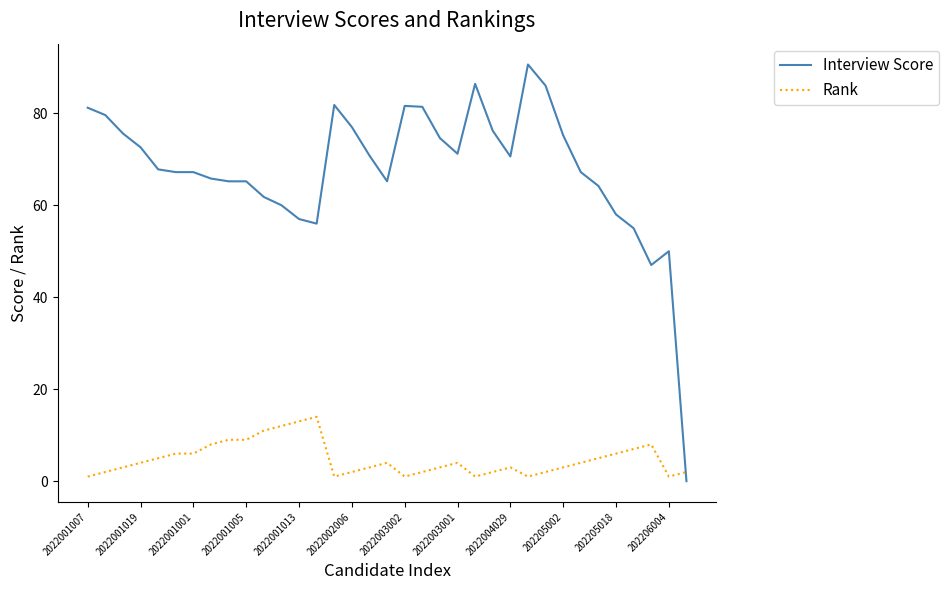

How many lines are shown in the chart?

2